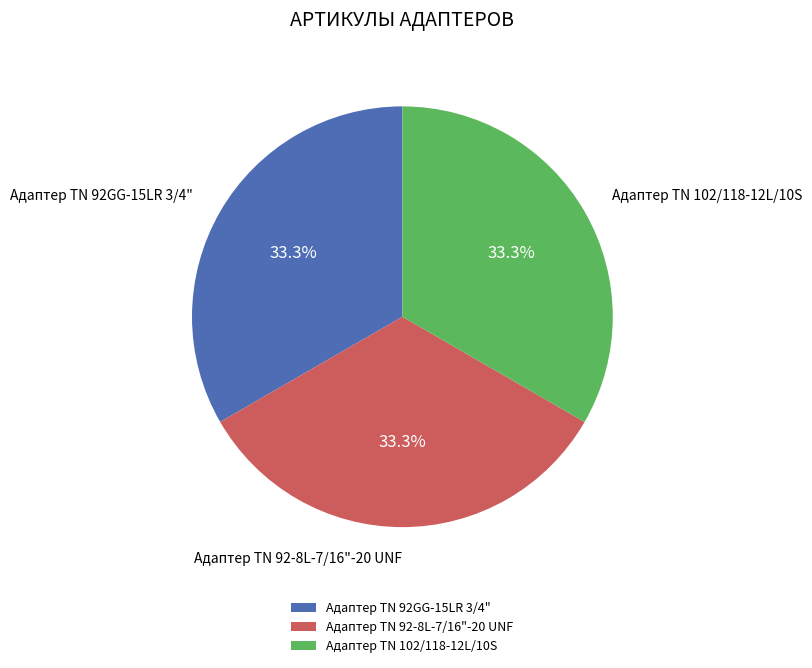

To the nearest percent, what percentage of the pie is Адаптер TN 92GG-15LR 3/4"?

33%